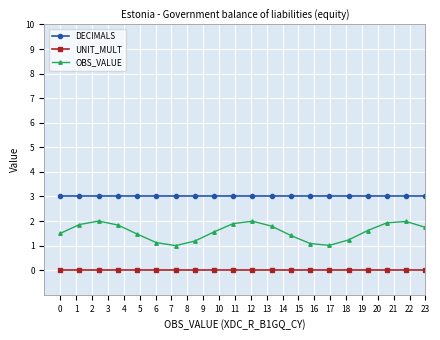

List the series in order of their peak value, highest first.

DECIMALS, OBS_VALUE, UNIT_MULT